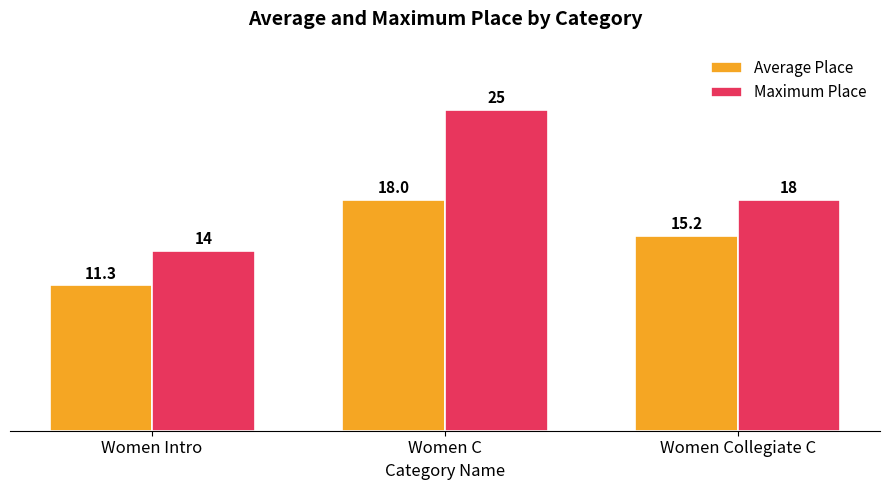

What is the maximum value for Maximum Place?

25.0